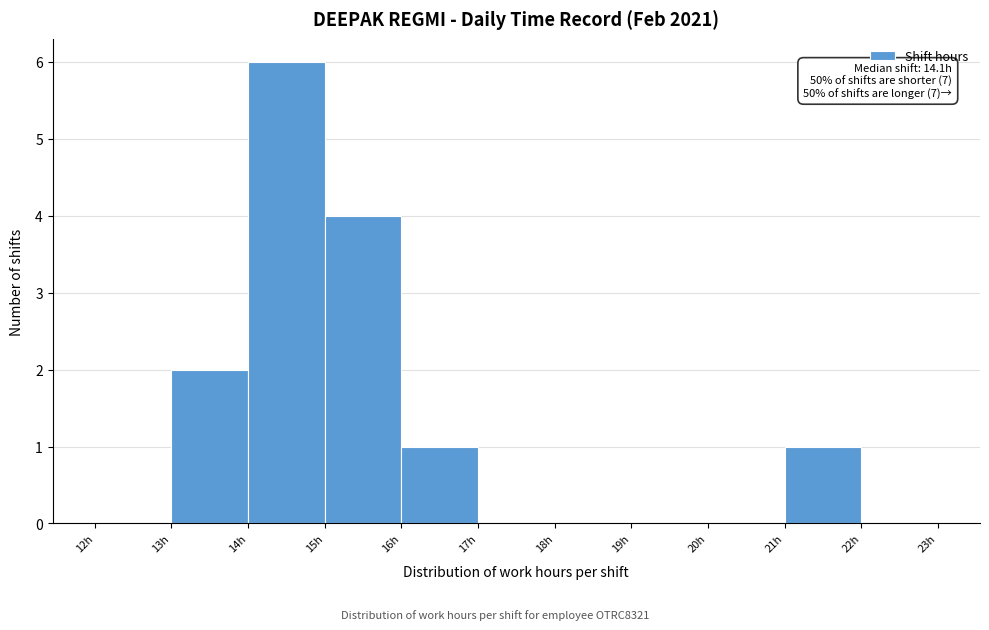

Over which range of the x-axis is the bar tallest?

14 to 15